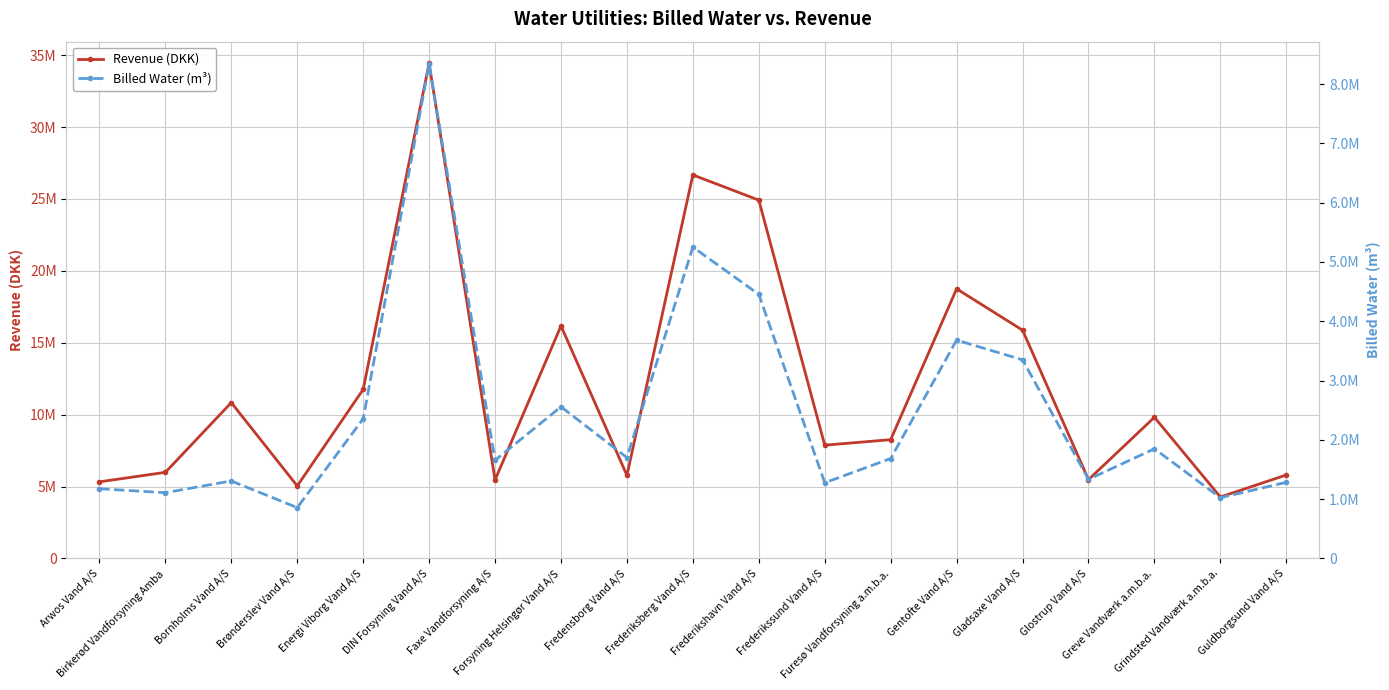

In Revenue (DKK), how many points are higher than both neighbors (excluding endpoints)?

6